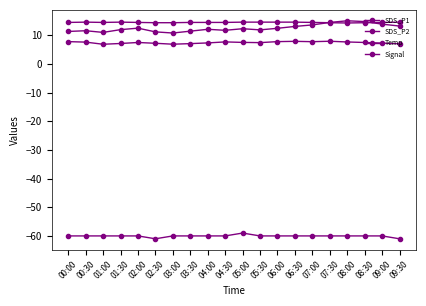

At which category does Signal reach its first local peak?

05:00